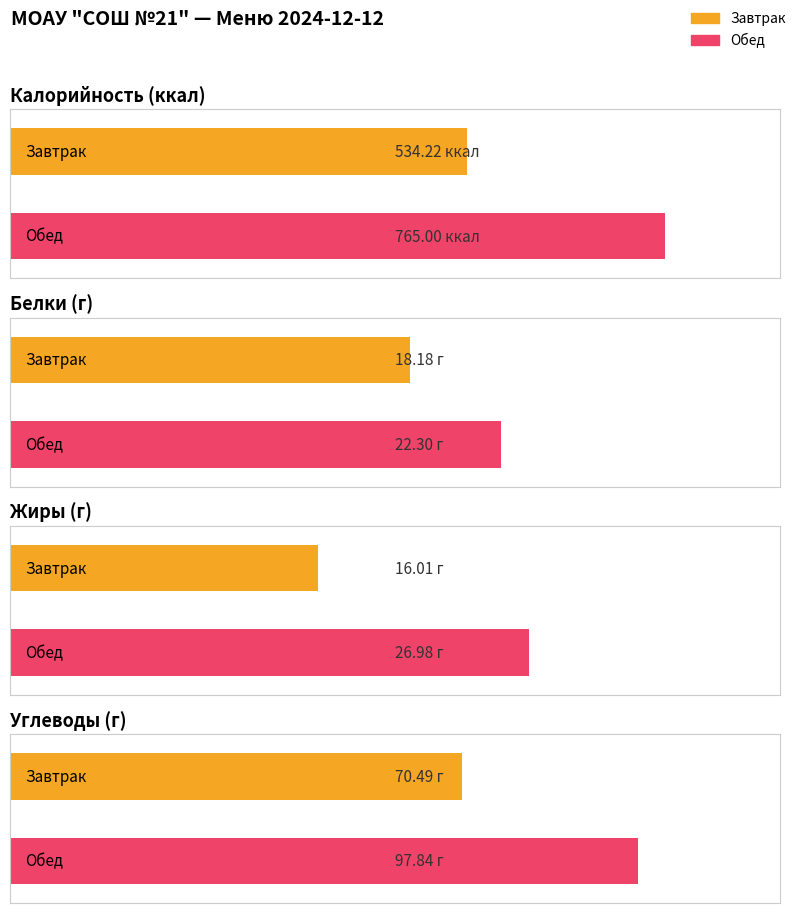

The Жиры series shows 27.0 at Обед. True or false?

True